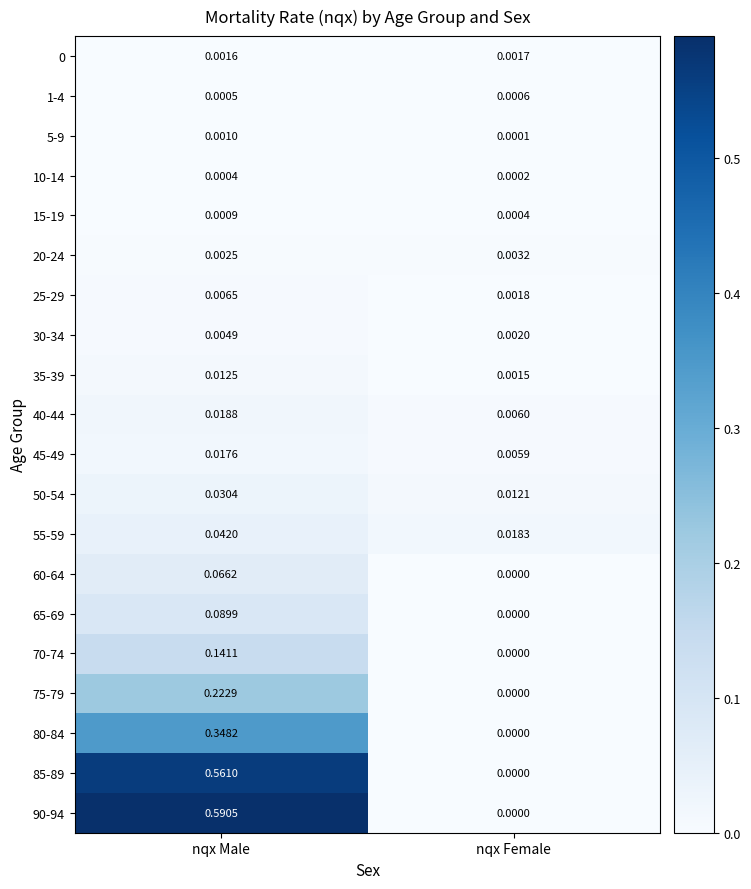

Where is 60-64 nearest to the value 0?

nqx Female